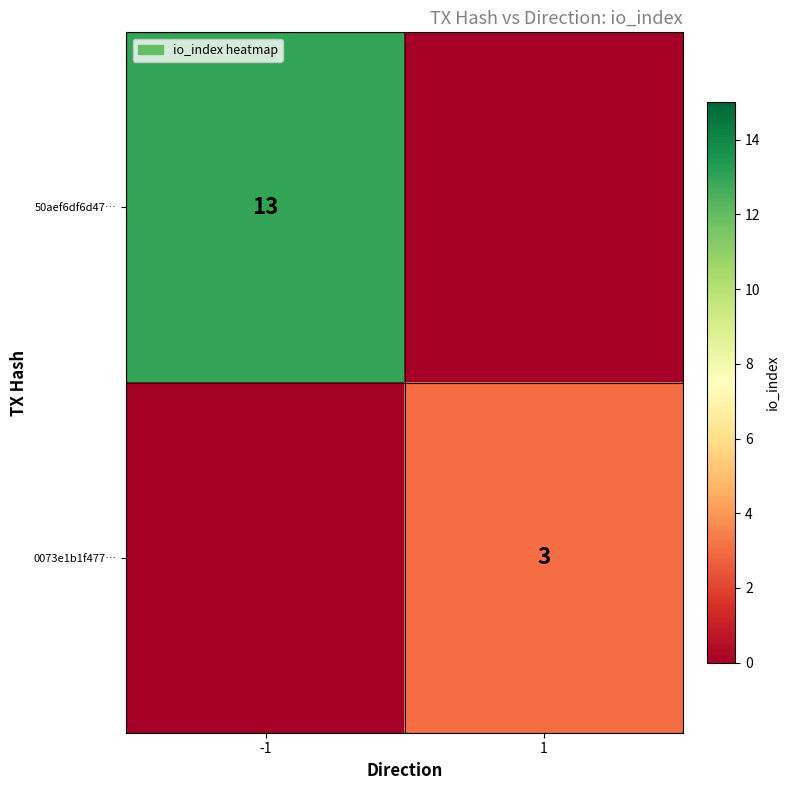

The value of 0073e1b1f477… at 1 is 5. True or false?

False